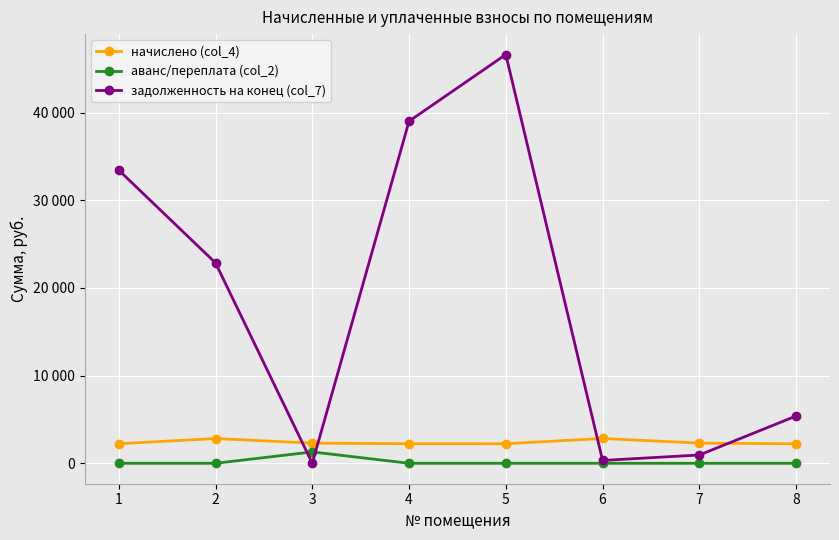

What are all the series names shown in the legend?

начислено (col_4), аванс/переплата (col_2), задолженность на конец (col_7)